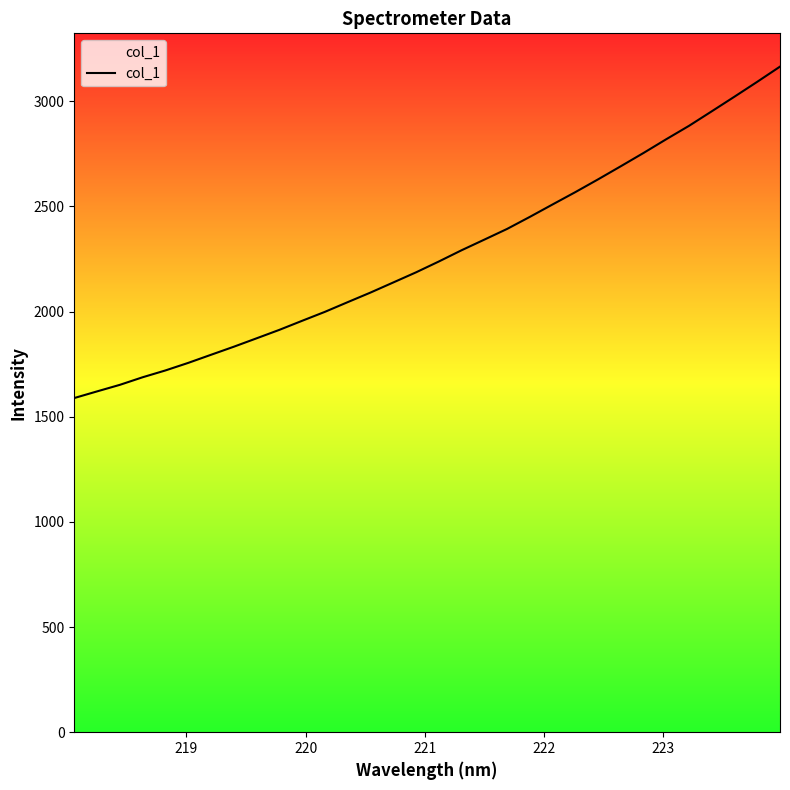

How many categories are shown in the chart?

32